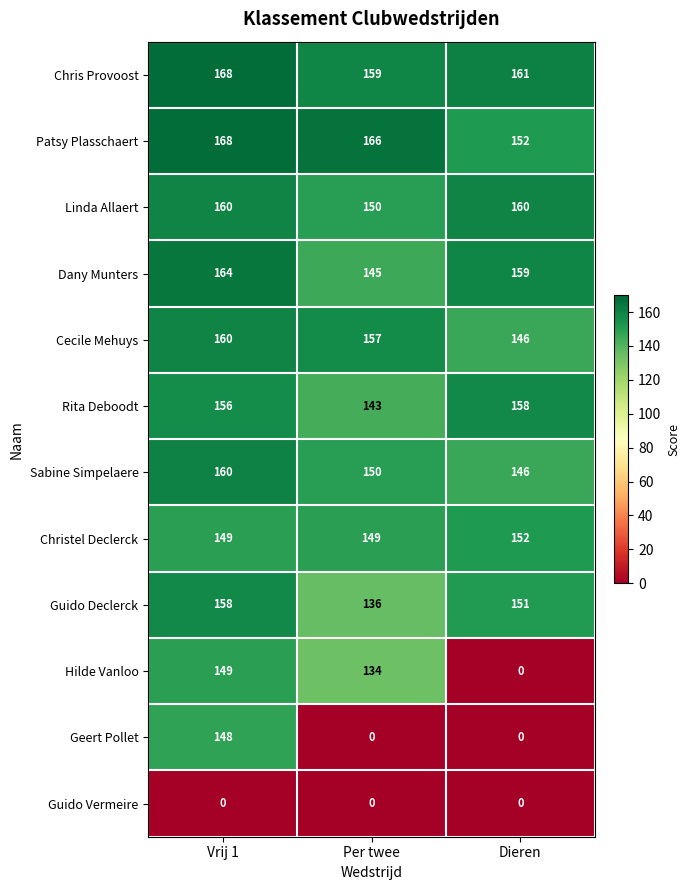

What is the difference between the maximum and second lowest values in the Hilde Vanloo series?

15